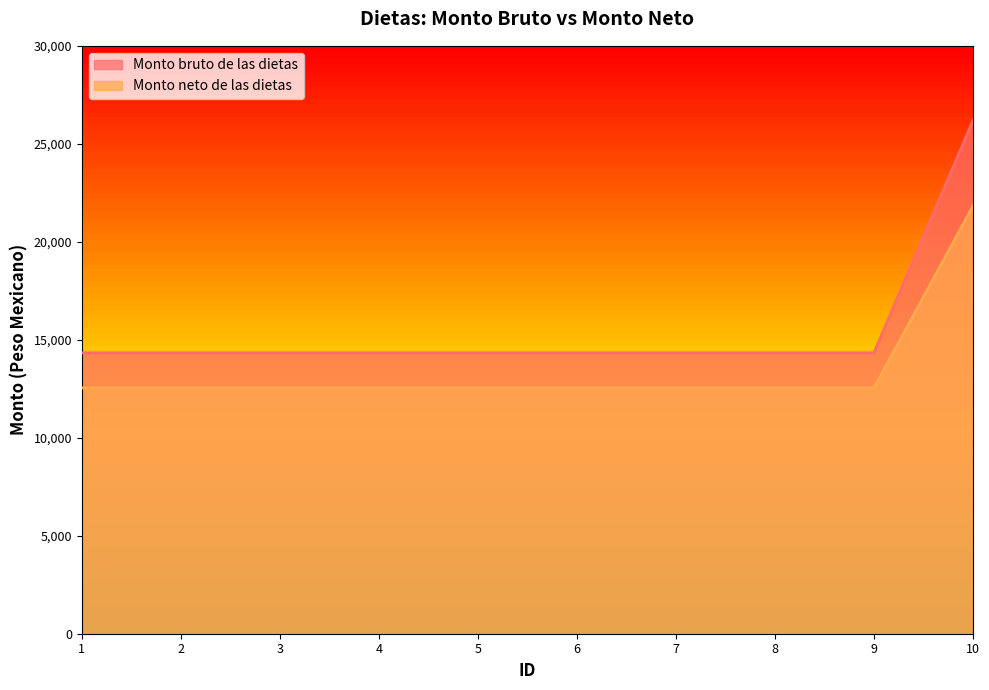

Which series has the widest spread of values?

Monto bruto de las dietas